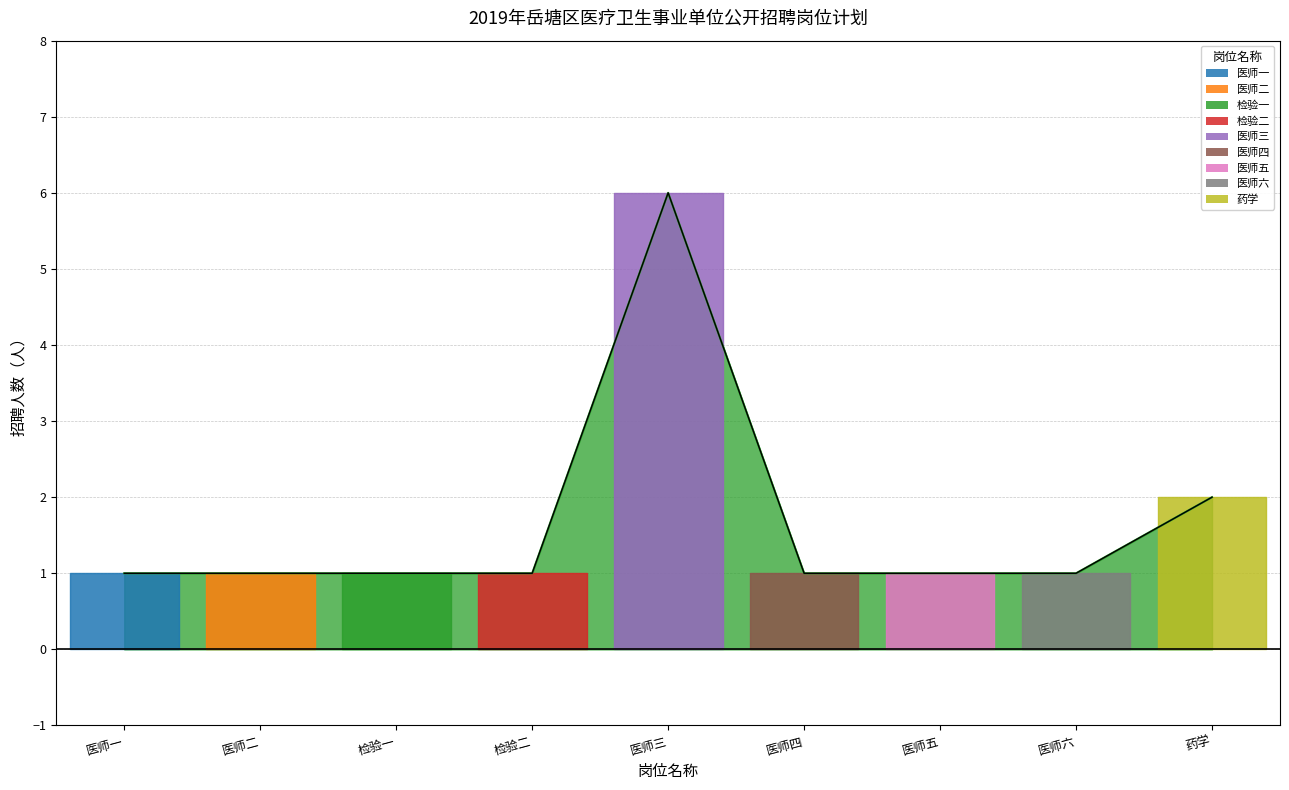

Where is the data nearest to the value 3?

药学